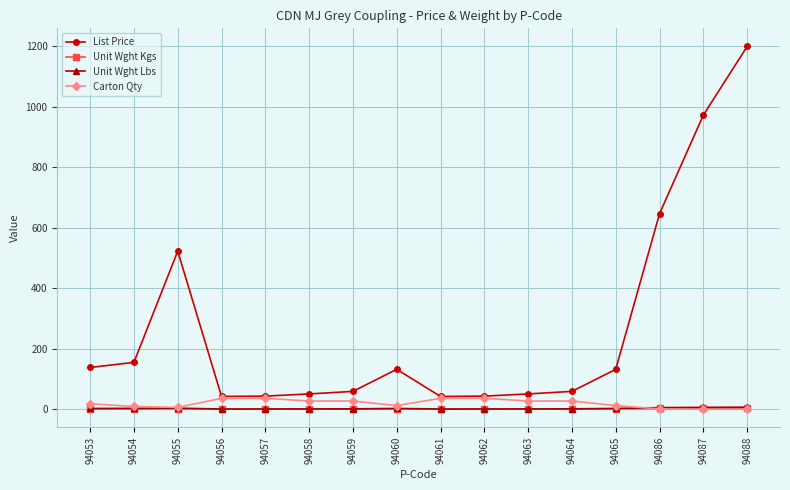

At which label is List Price closest to 621?

94086